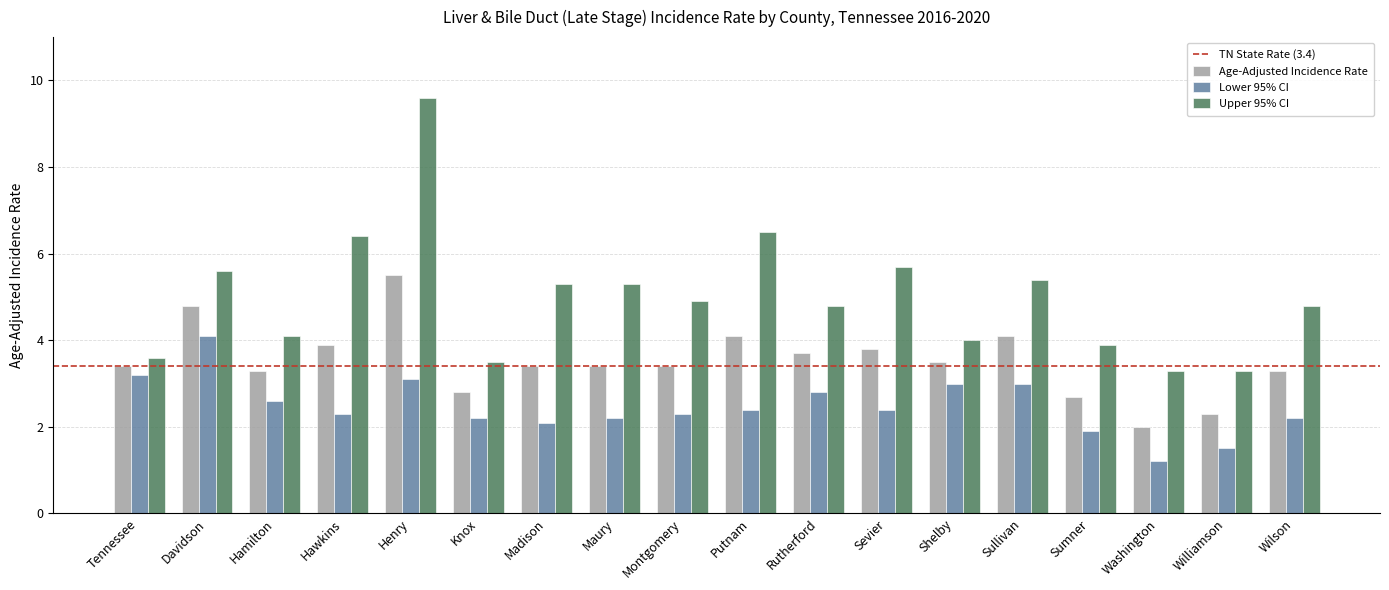

Between Knox and Sevier, which series saw the biggest shift?

Upper 95% CI